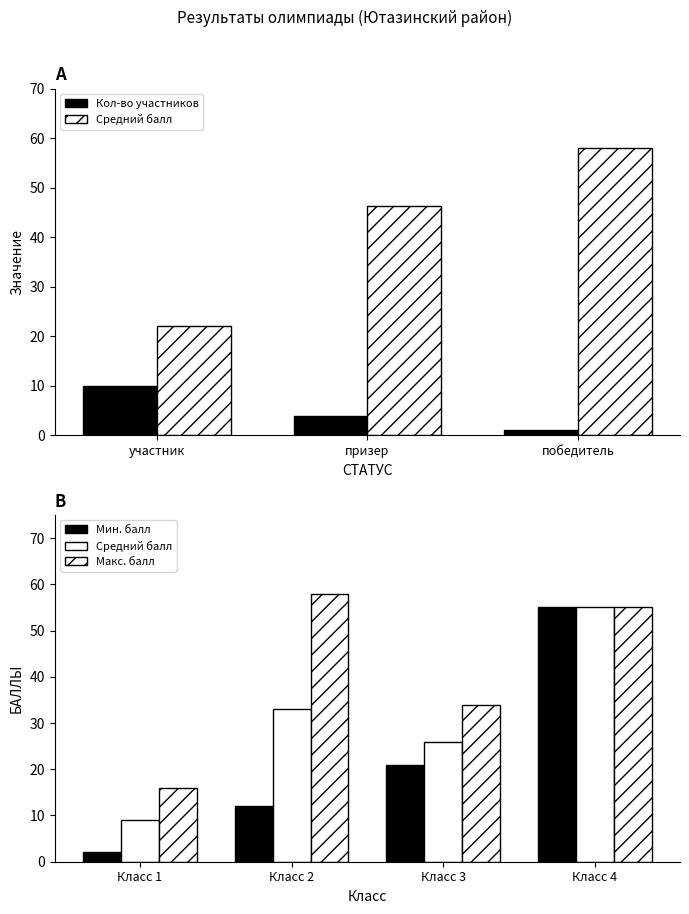

The Средний балл series shows 100.4 at 5. True or false?

False